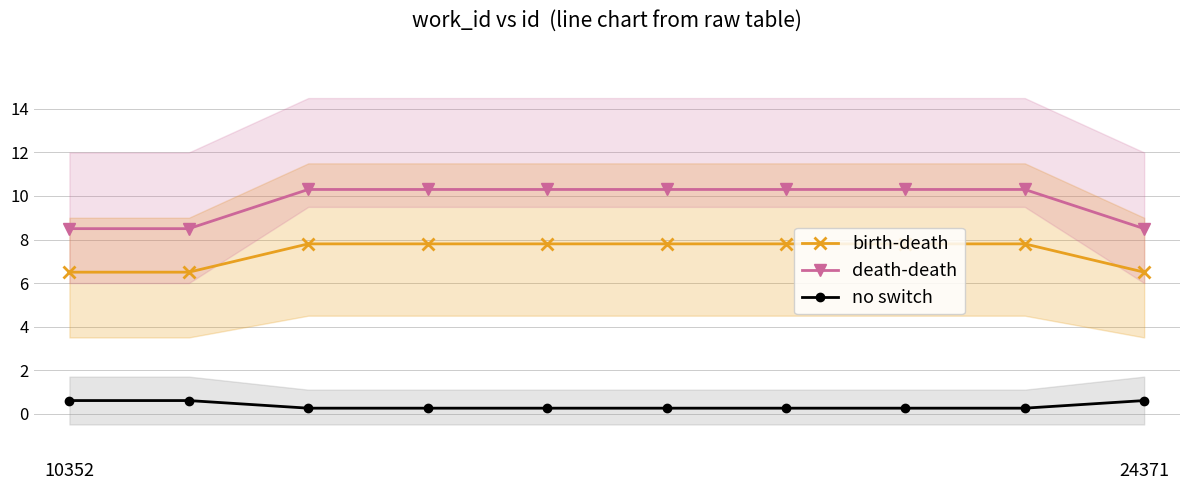

What are all the series names shown in the legend?

birth-death, death-death, no switch